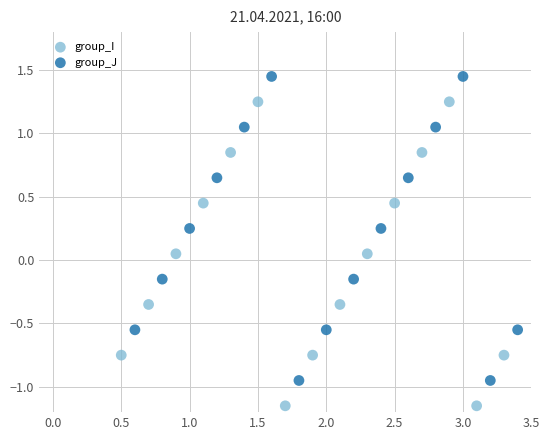

Which series reaches the minimum Y coordinate?

group_I